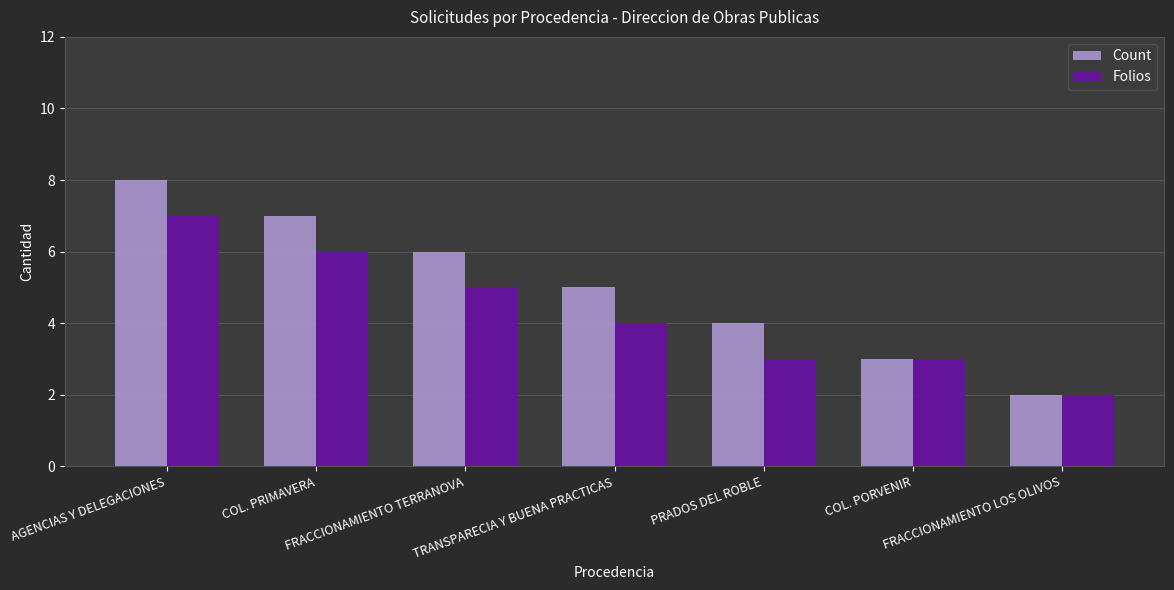

Does the chart contain stacked bars?

No